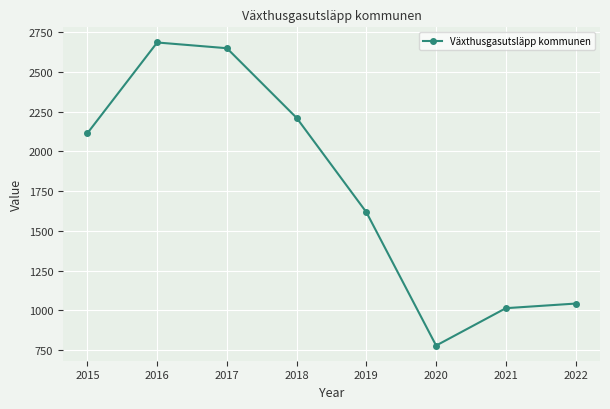

How many lines are shown in the chart?

1